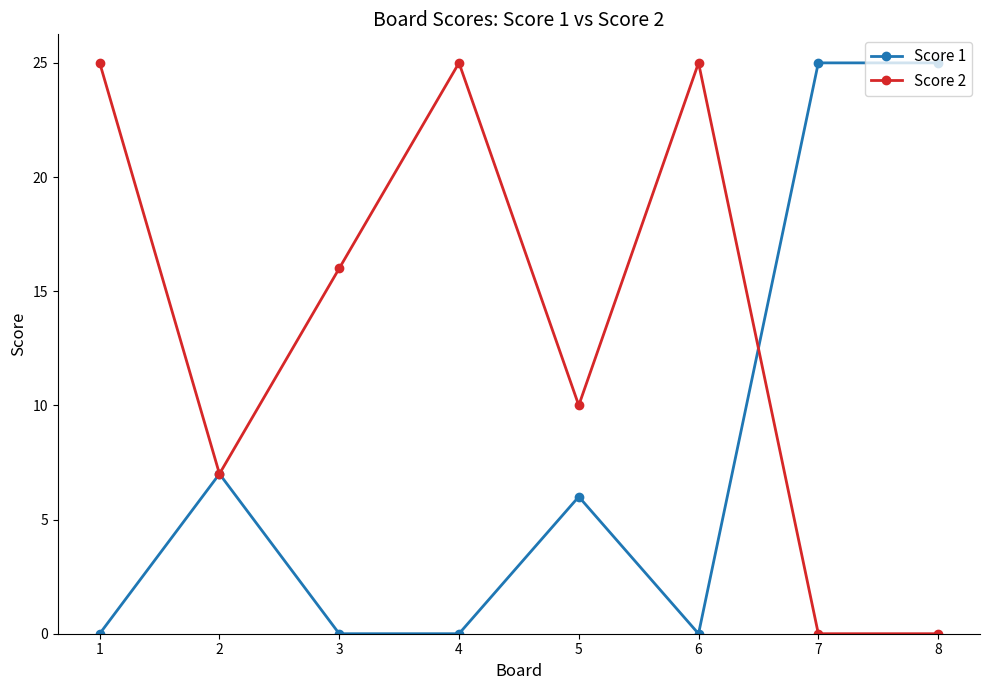

Reading right to left, what are all the values shown in this chart?

Score 1: 8=25	7=25	6=0	5=6	4=0	3=0	2=7	1=0
Score 2: 8=0	7=0	6=25	5=10	4=25	3=16	2=7	1=25